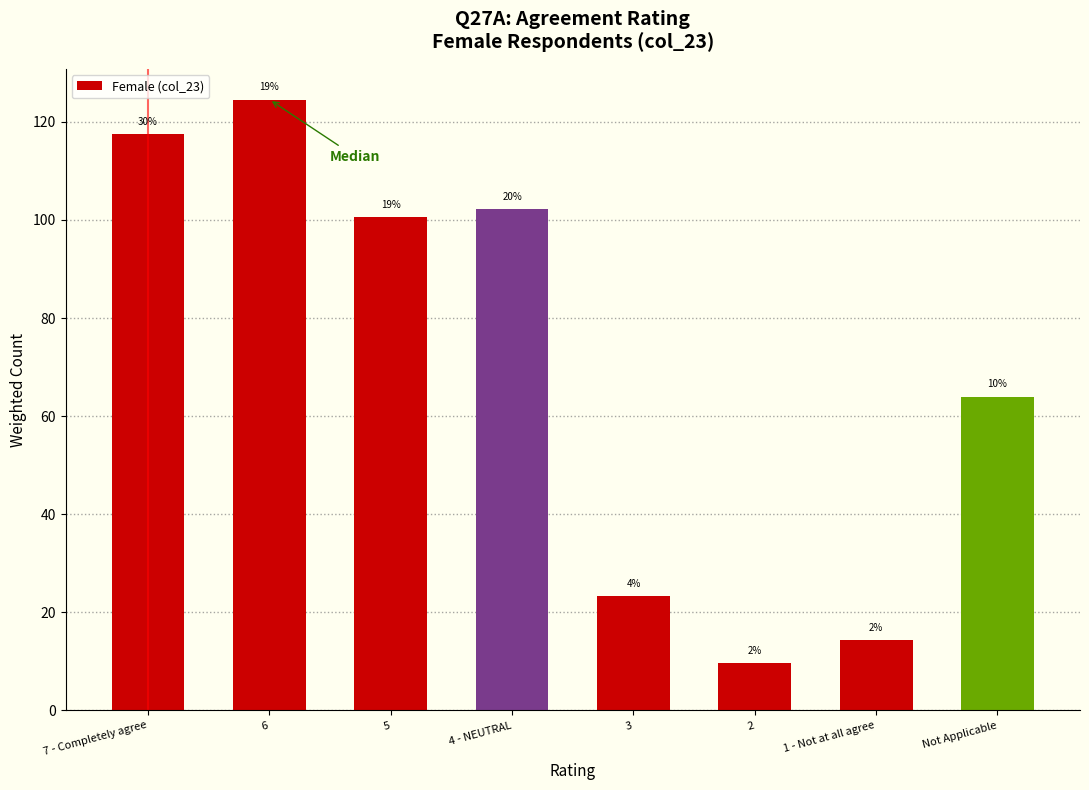

How many bars are there in total?

8